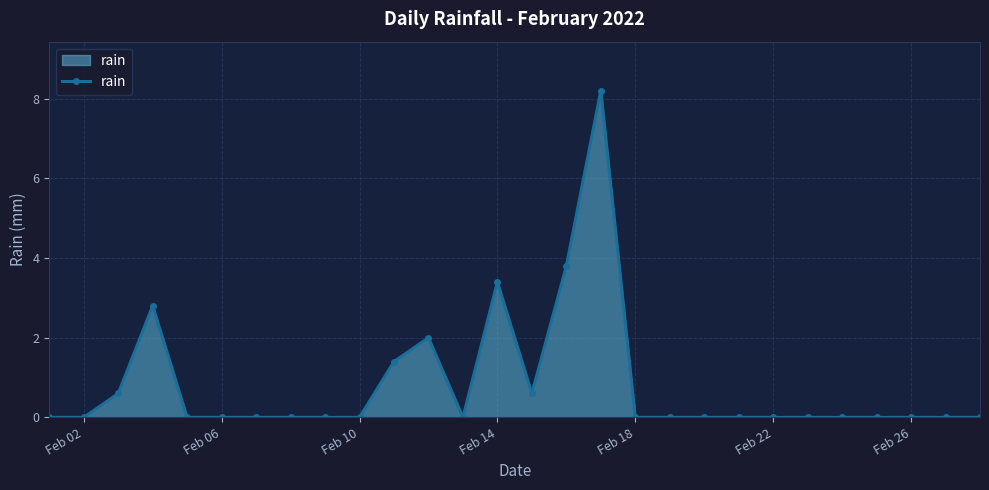

True or false: there are more than 2 points higher than both neighbors.

True